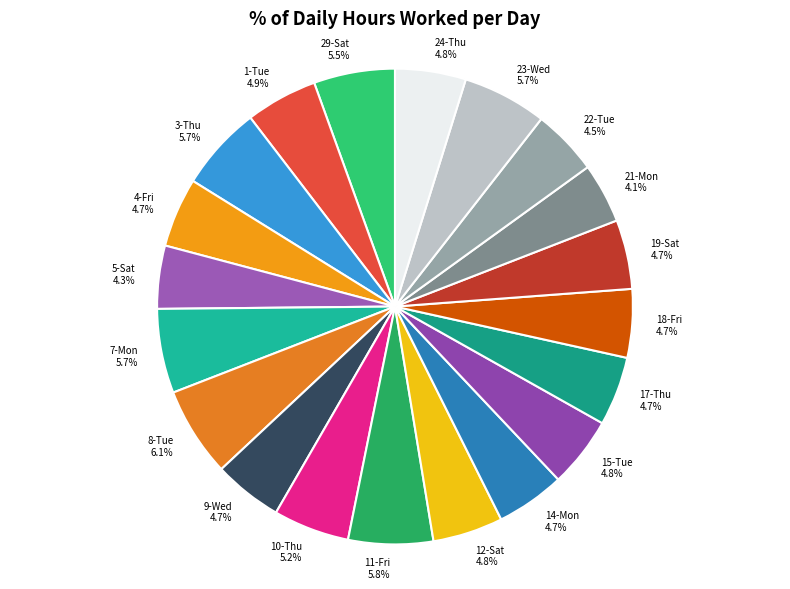

To the nearest percent, what percentage of the pie is 5-Sat?

4%